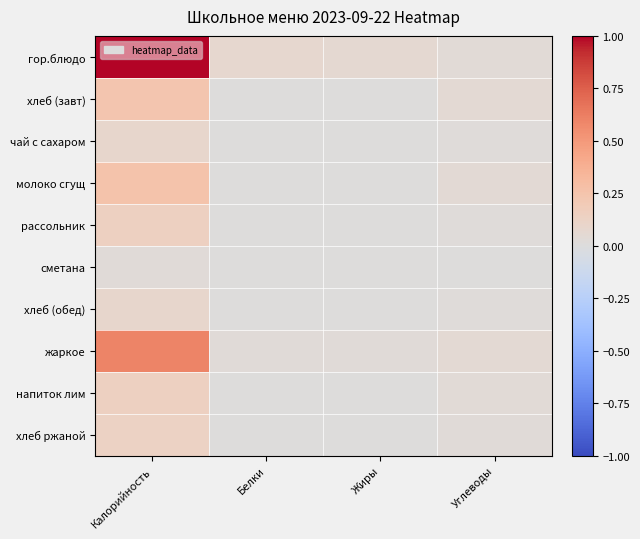

At how many categories does at least one series exceed 0?

4